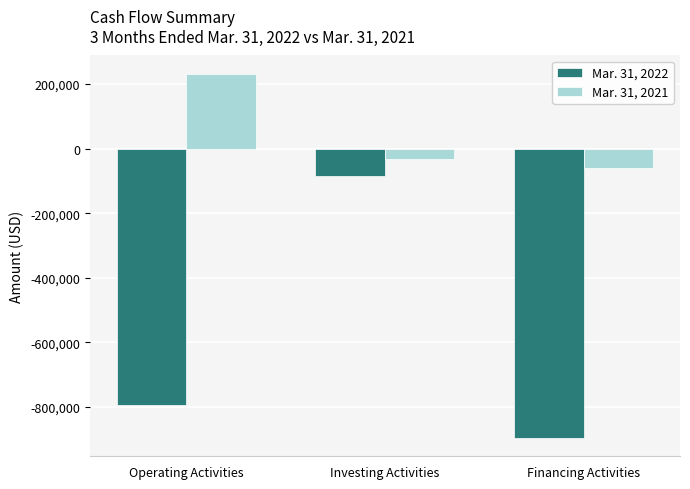

Is the value of Mar. 31, 2022 at Investing Activities greater than the value of Mar. 31, 2021 at Financing Activities?

No